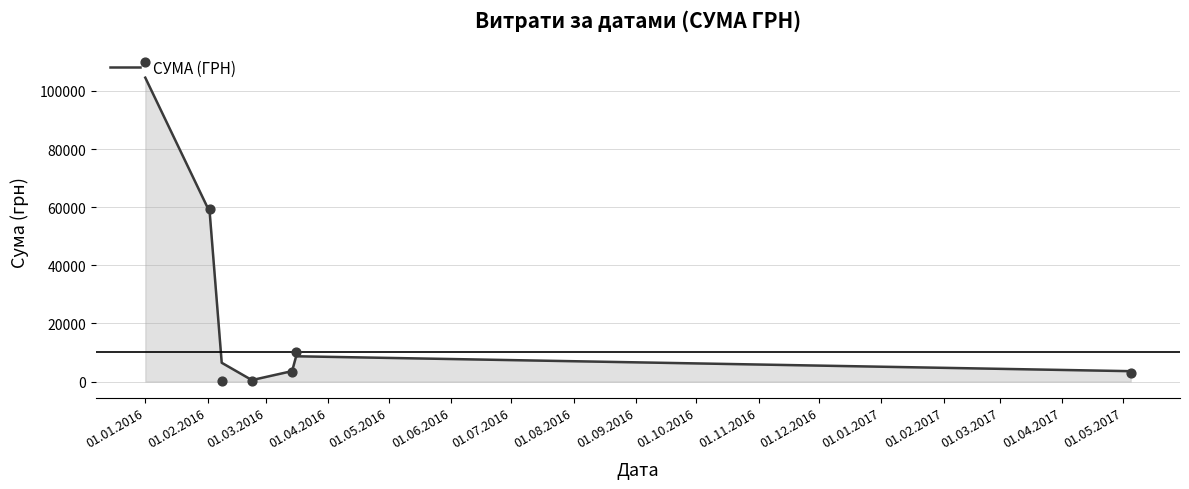

Between 01.02.2016 and 01.05.2016, which is larger?

01.02.2016